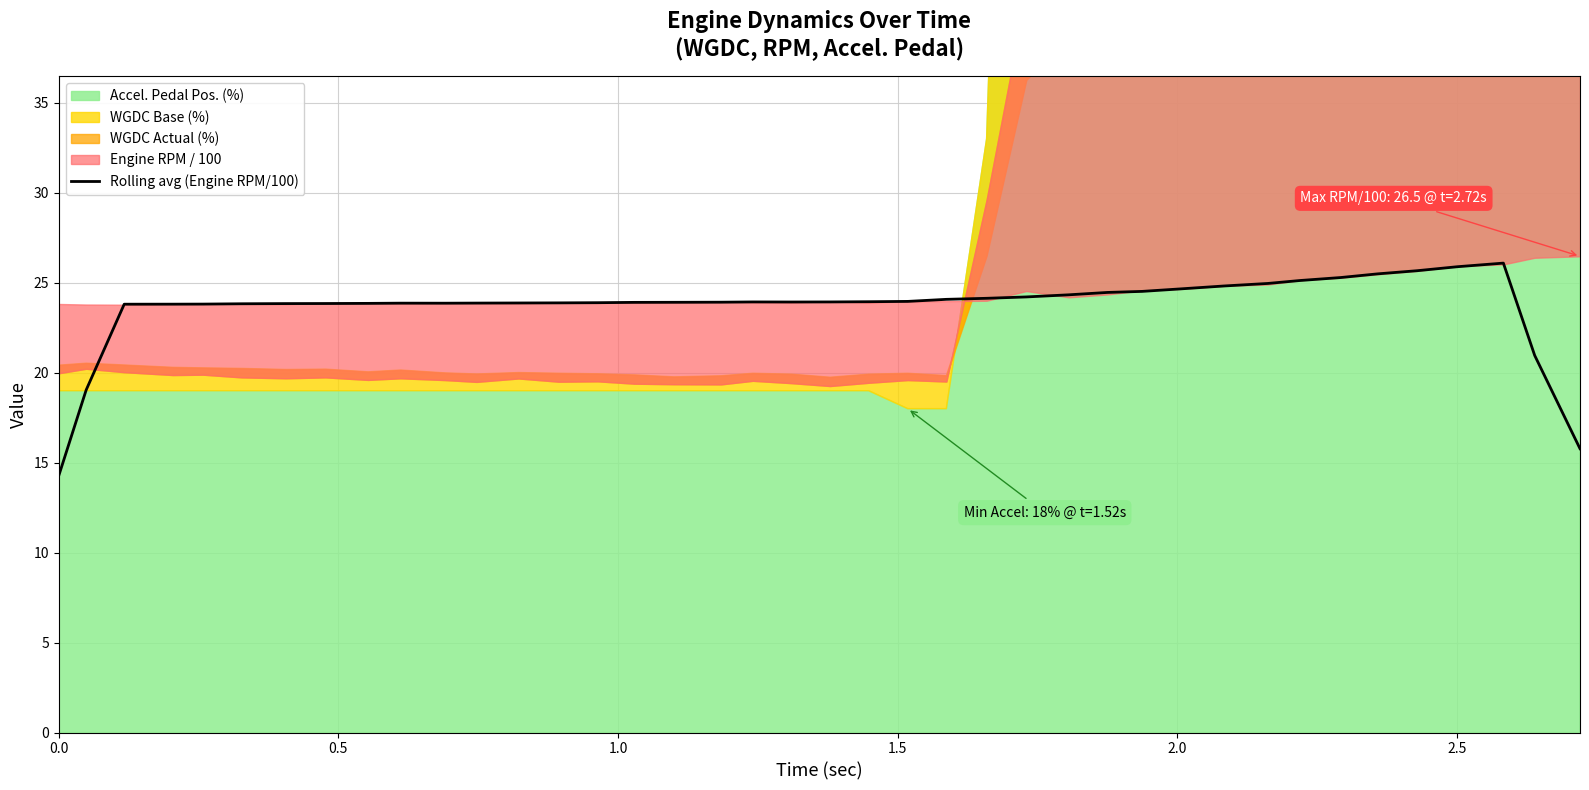

What is the lowest value of the Rolling avg (Engine RPM/100) series?

14.3